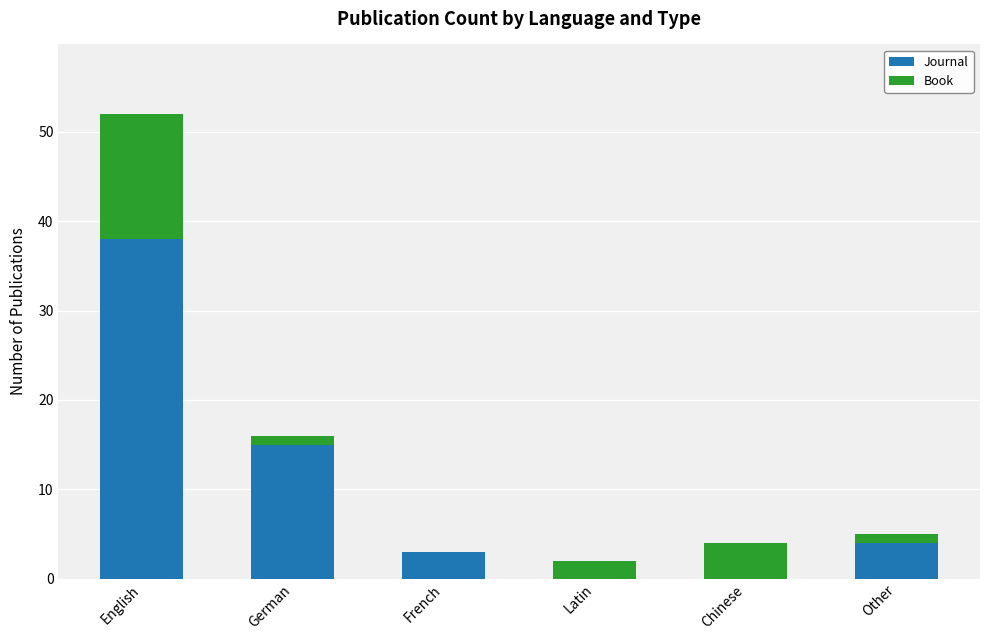

Reading left to right, what are the values for Journal?

English=38	German=15	French=3	Latin=0	Chinese=0	Other=4